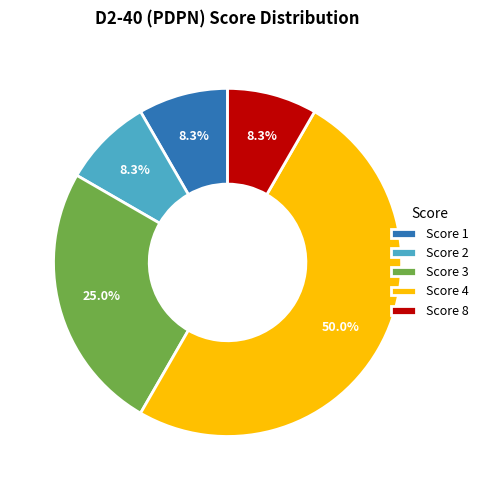

What is the majority slice?

Score 4